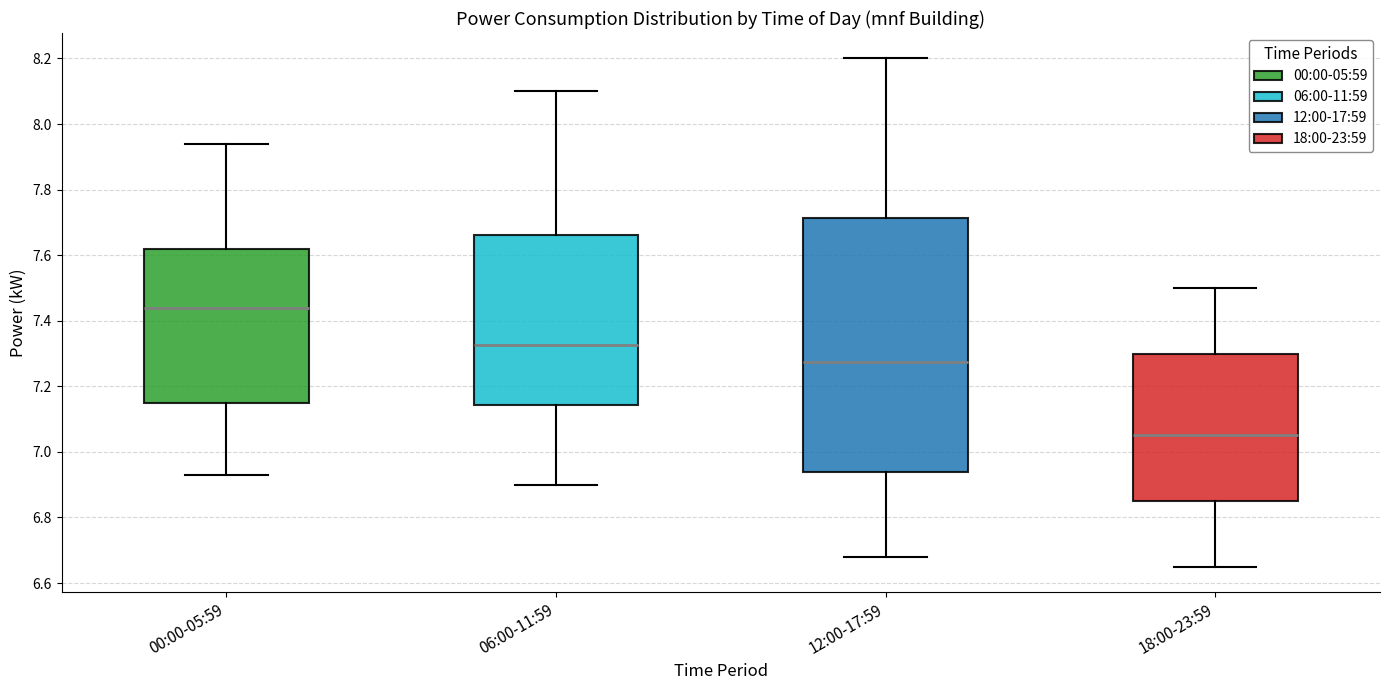

Which box's median line is the lowest?

18:00-23:59